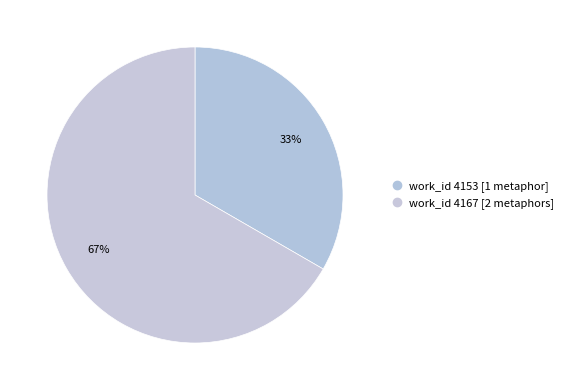

How many segments does this pie chart have?

2